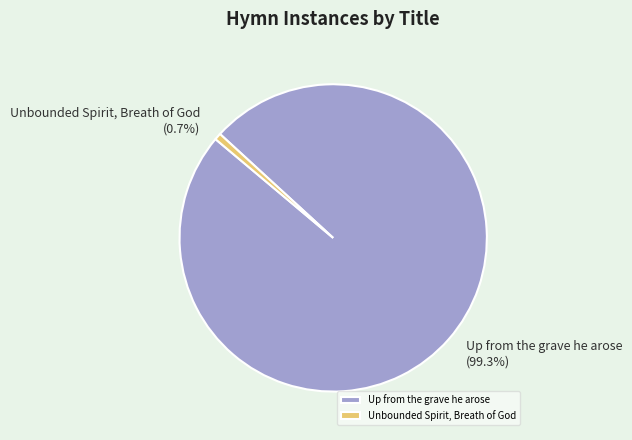

How many segments does this pie chart have?

2